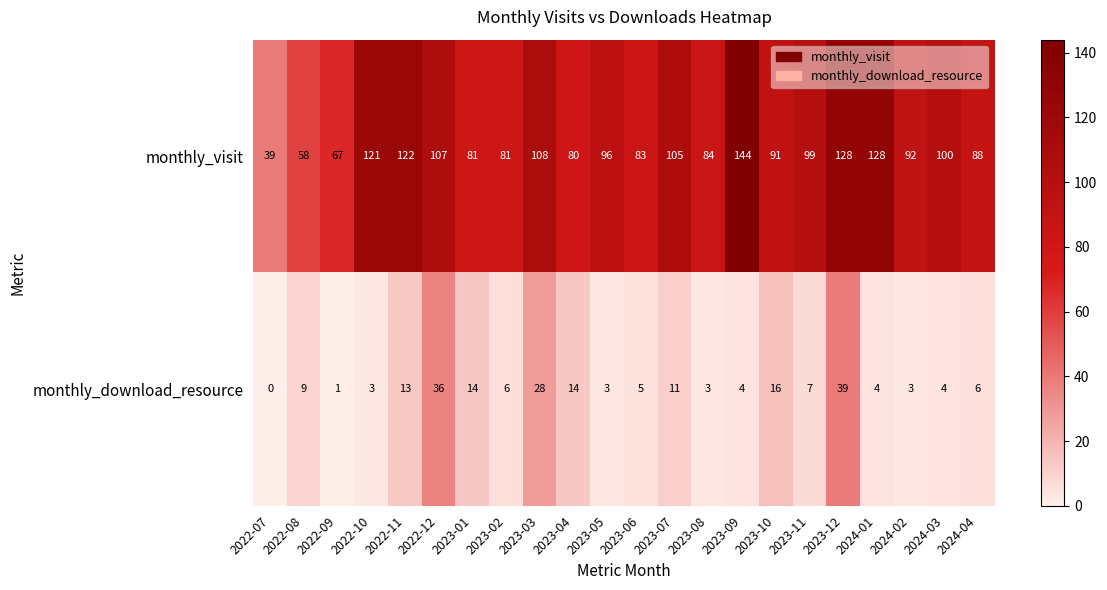

Rank the series by their maximum value, from highest to lowest.

monthly_visit, monthly_download_resource